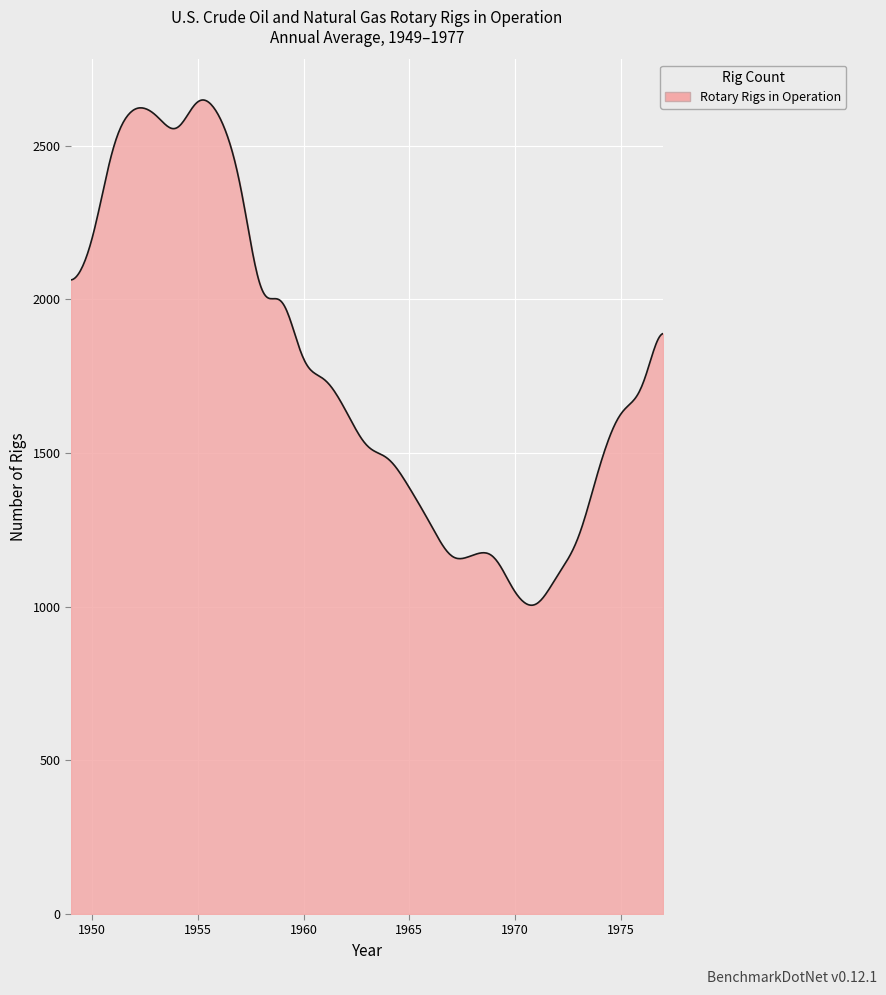

What is the difference between the maximum and minimum values?

1644.0